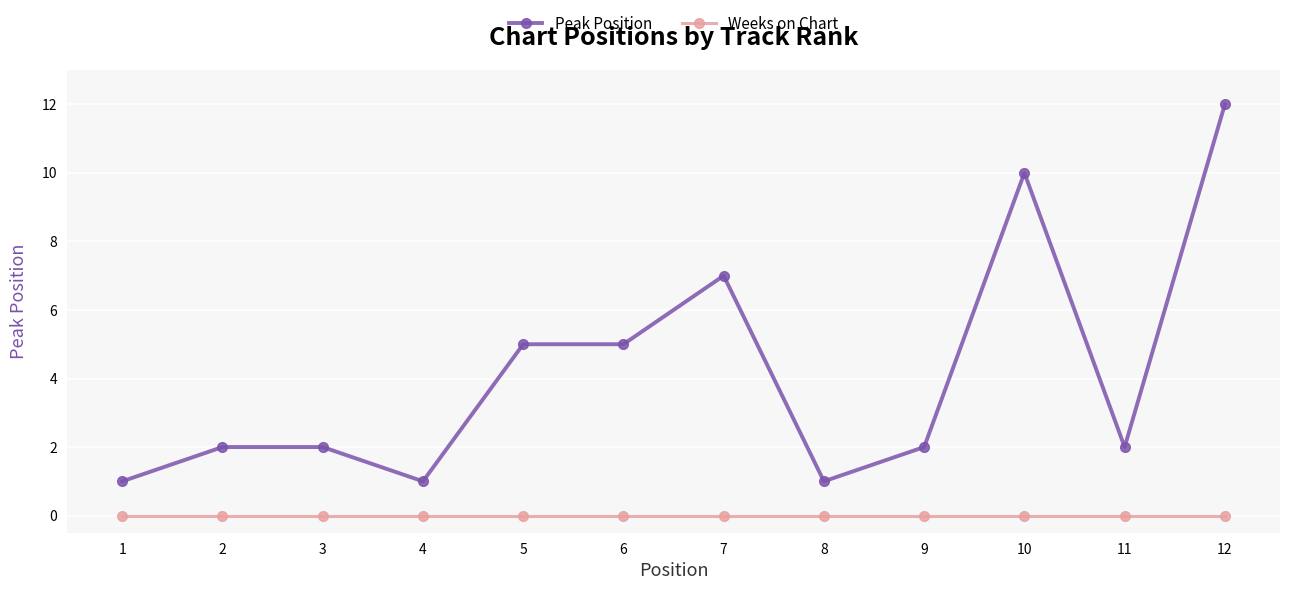

Rank the series at 4 from highest to lowest value.

Peak Position, Weeks on Chart